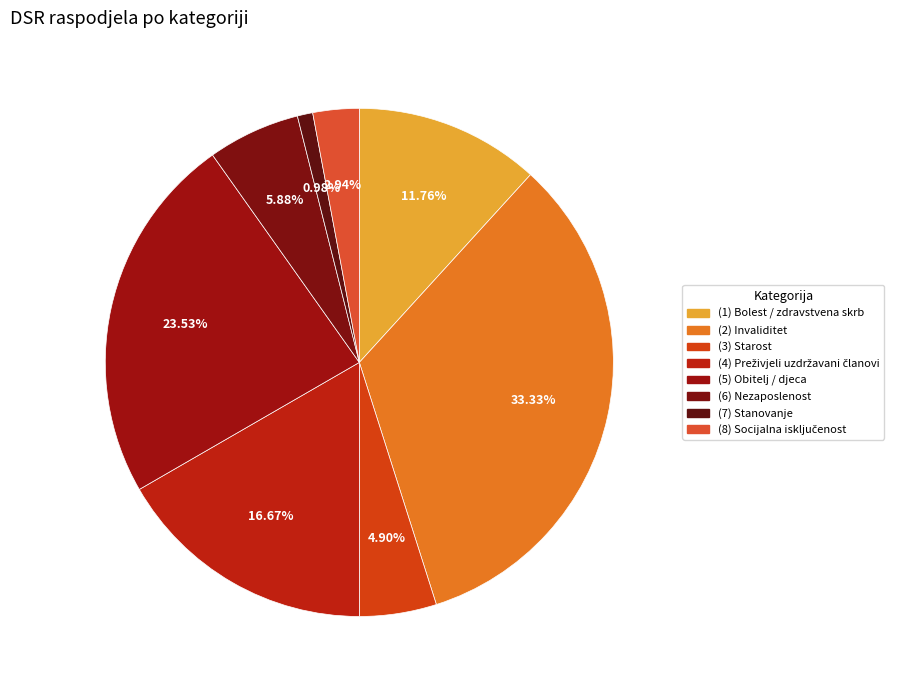

The (3) Starost slice represents 12% of the pie. True or false?

False